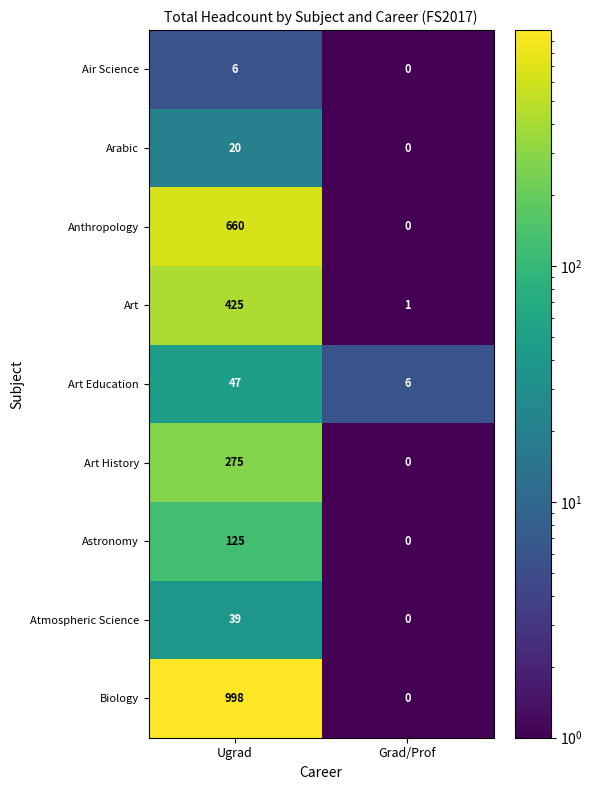

Reading left to right, what are all the values shown in this chart?

Air Science: 6	0
Arabic: 20	0
Anthropology: 660	0
Art: 425	1
Art Education: 47	6
Art History: 275	0
Astronomy: 125	0
Atmospheric Science: 39	0
Biology: 998	0